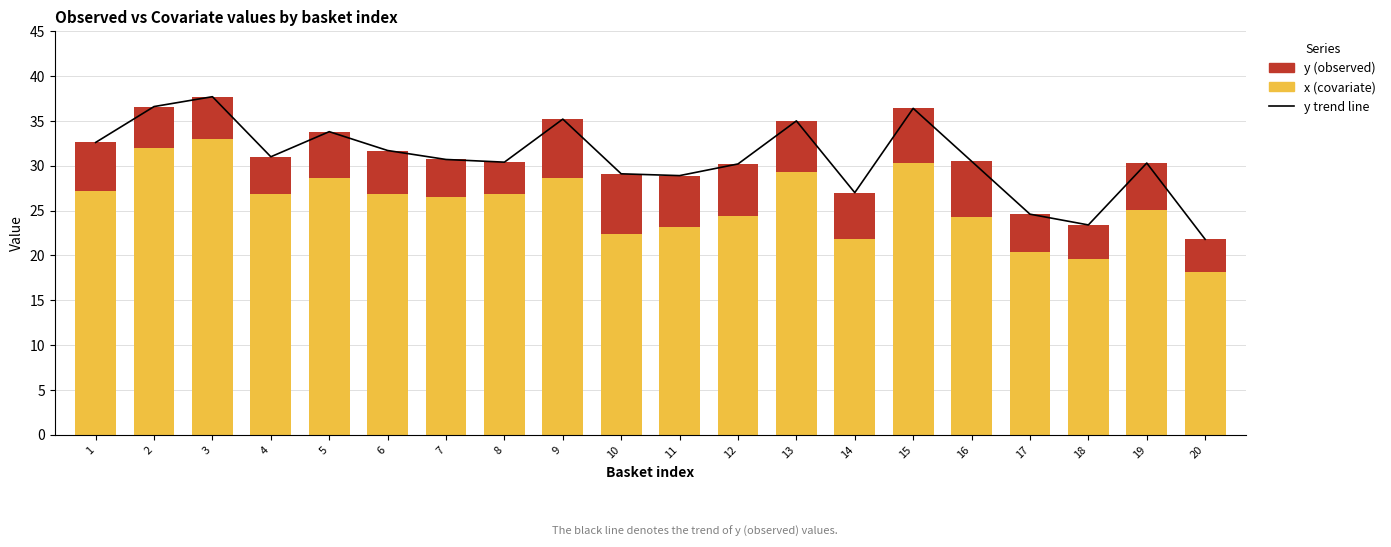

Rank the categories by y (observed) value from highest to lowest.

10, 9, 16, 15, 12, 11, 13, 1, 14, 19, 5, 6, 3, 2, 17, 4, 7, 18, 20, 8